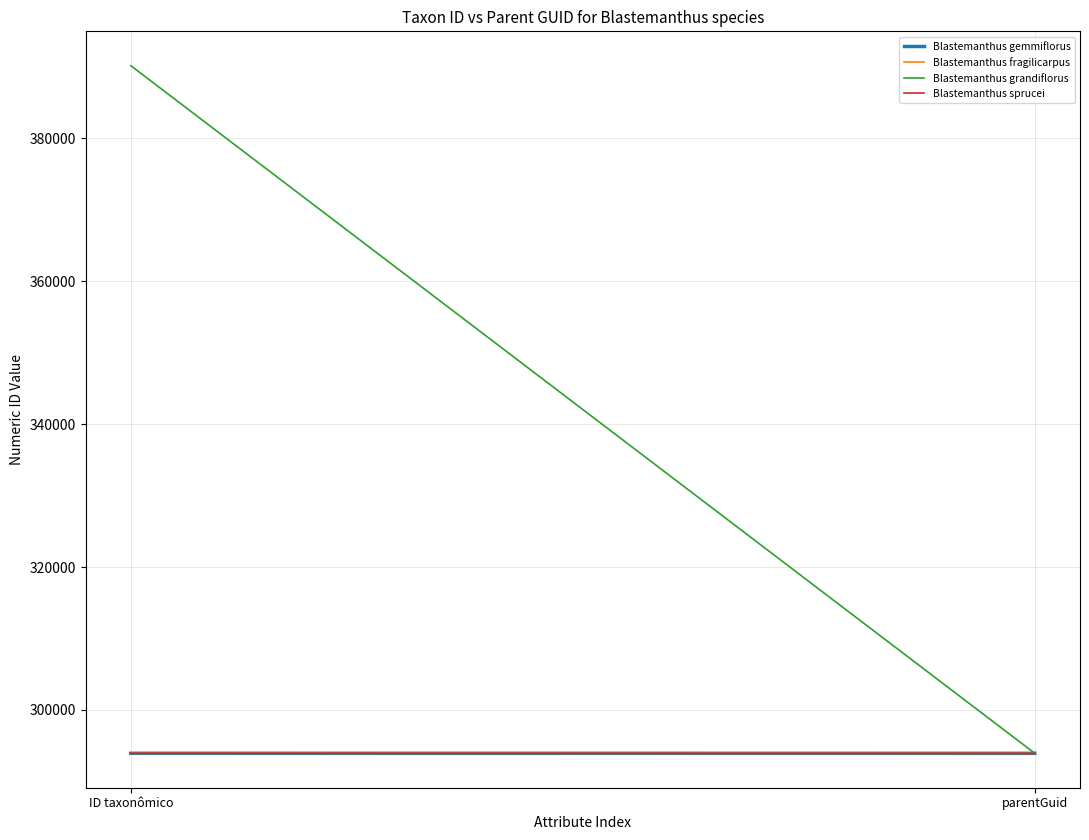

How many Blastemanthus grandiflorus values are between 293935 and 390139?

2